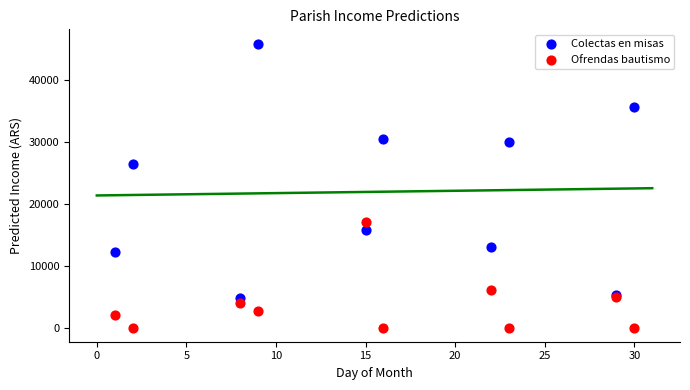

Which series has the largest Y range (max minus min)?

Colectas en misas